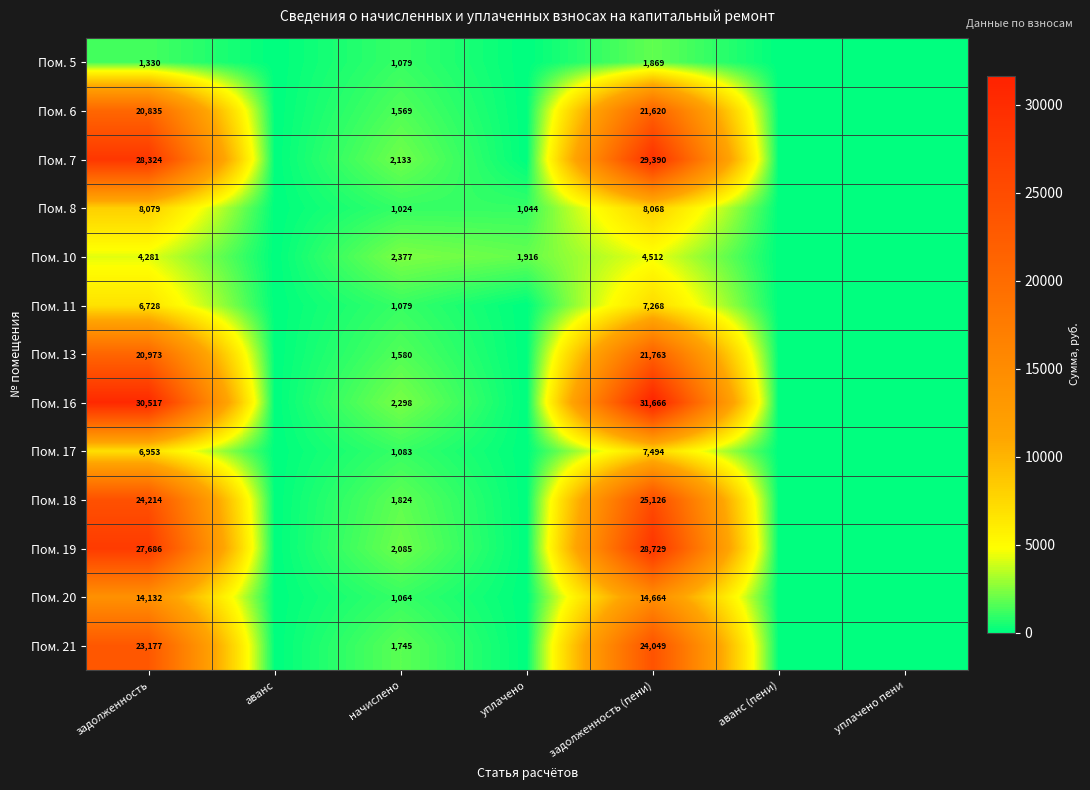

Is it true that Пом. 11 equals 710 at начислено?

False